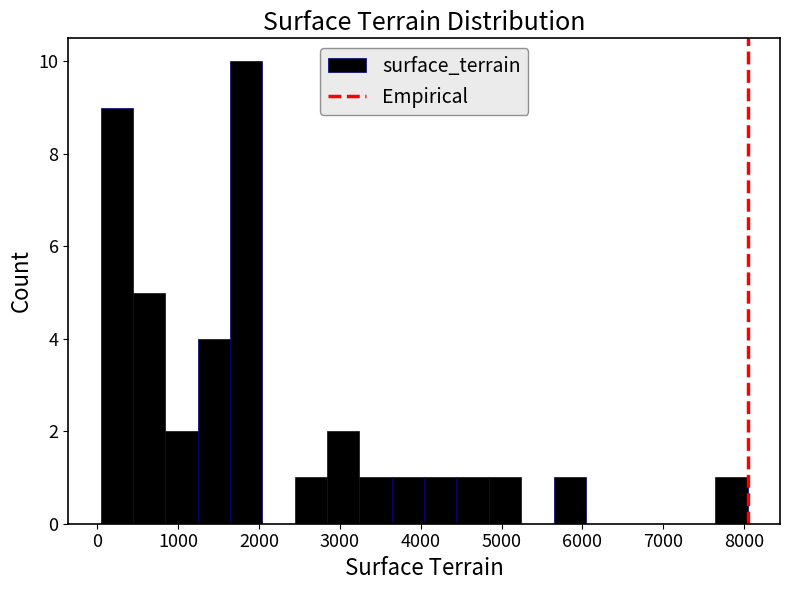

Reading left to right, list every bar in this chart as the range it spans on the x-axis followed by its height. Neither the bar edges nor the heights are printed on the chart, so give them approximately, as read against the axes.

0 to 400: 9
400 to 800: 5
800 to 1200: 2
1200 to 1600: 4
1600 to 2000: 10
2000 to 2400: 0
2400 to 2800: 1
2800 to 3200: 2
3200 to 3600: 1
3600 to 4000: 1
4000 to 4400: 1
4400 to 4800: 1
4800 to 5200: 1
5200 to 5600: 0
5600 to 6000: 1
6000 to 6400: 0
6400 to 6800: 0
6800 to 7200: 0
7200 to 7600: 0
7600 to 8000: 1